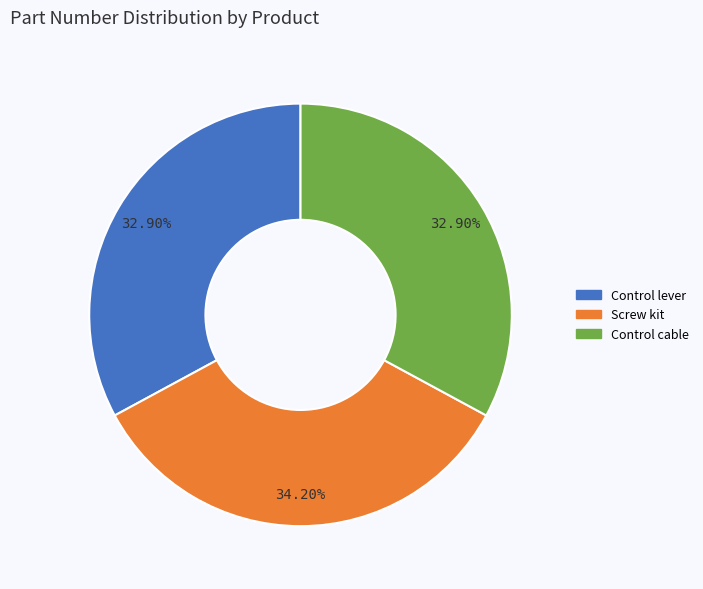

To the nearest percent, what portion does Control lever represent?

33%